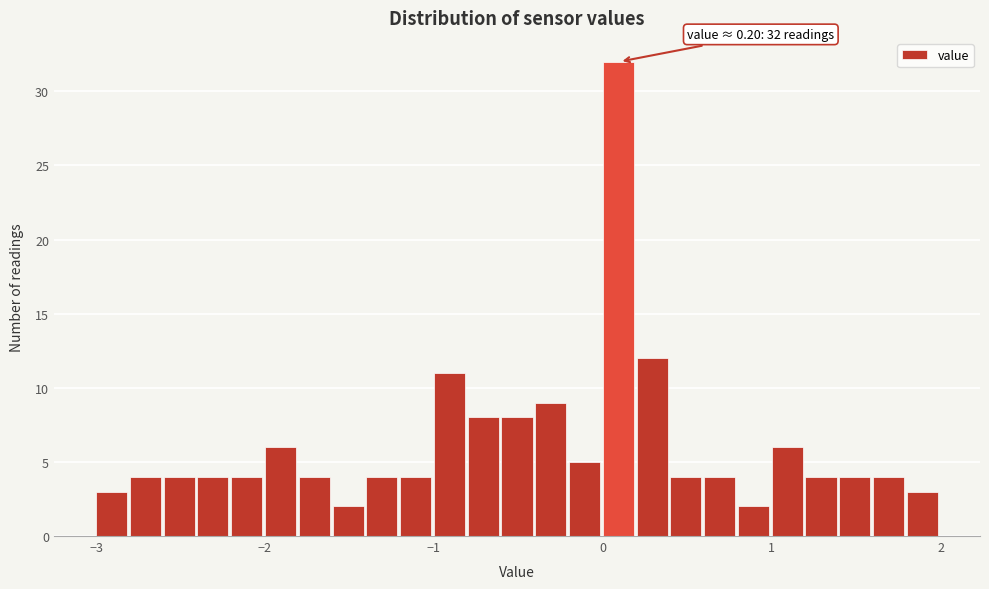

Read against the x-axis, roughly where is the centre of the tallest bar?

0.1